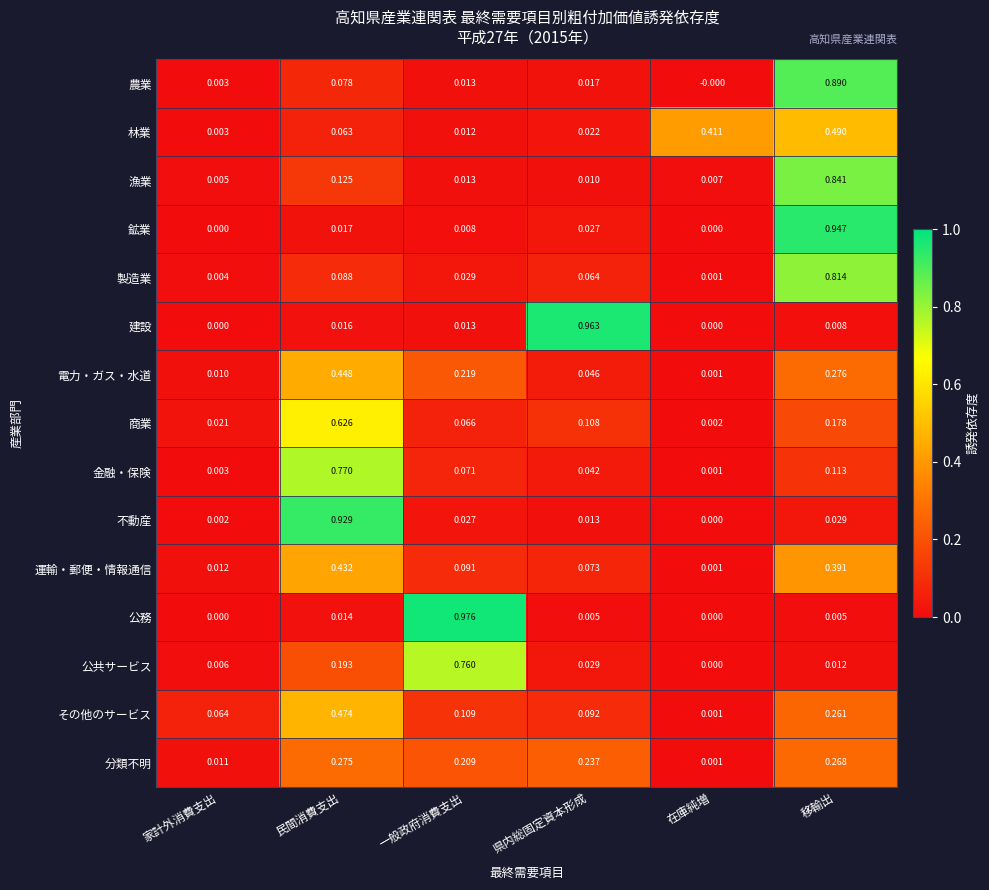

At which category is the sum across all series the highest?

移輸出